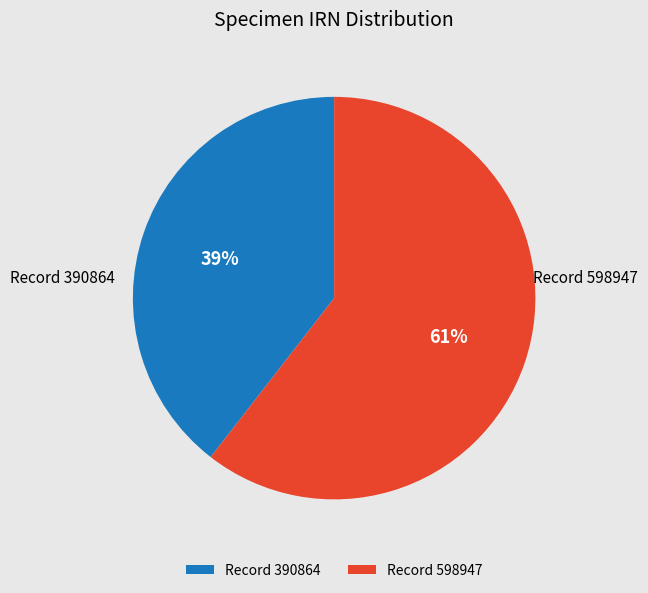

Which category has the smallest portion of the pie?

Record 390864